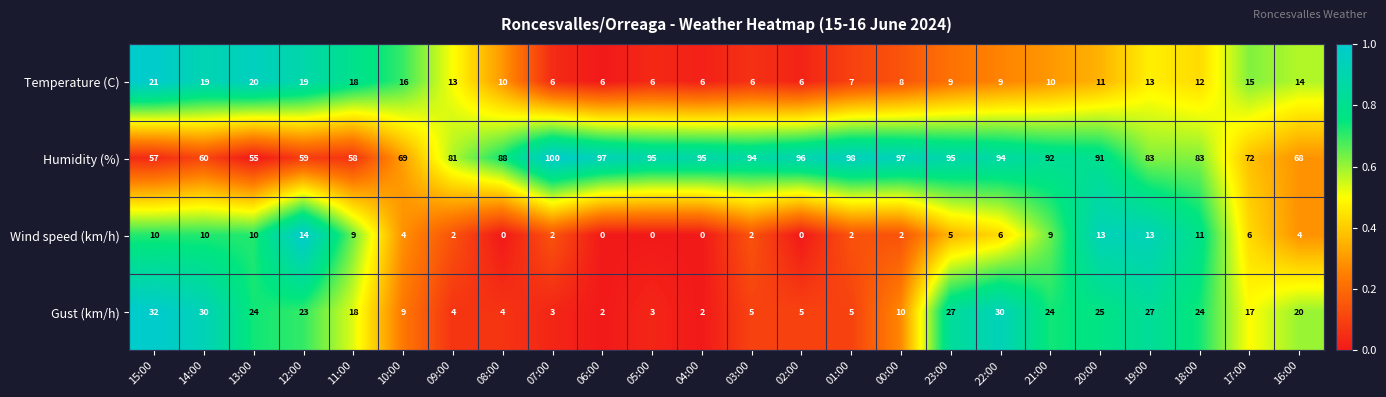

How many data points in Gust (km/h) are less than 18?

12